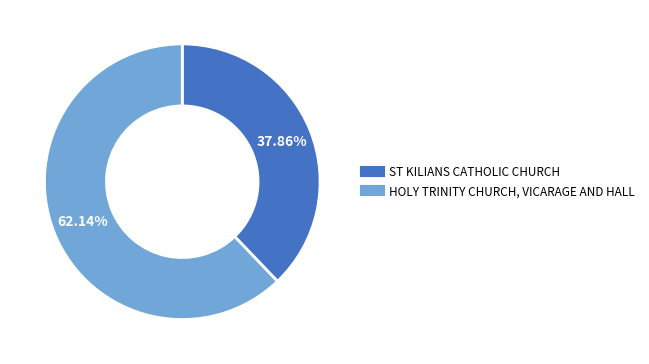

How many slices are in this pie chart?

2